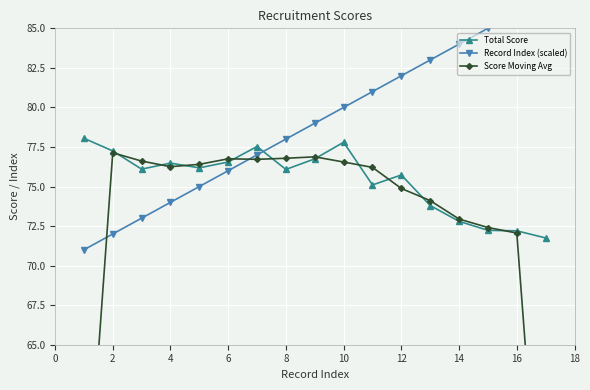

How many values in the Record Index (scaled) series exceed 79?

8